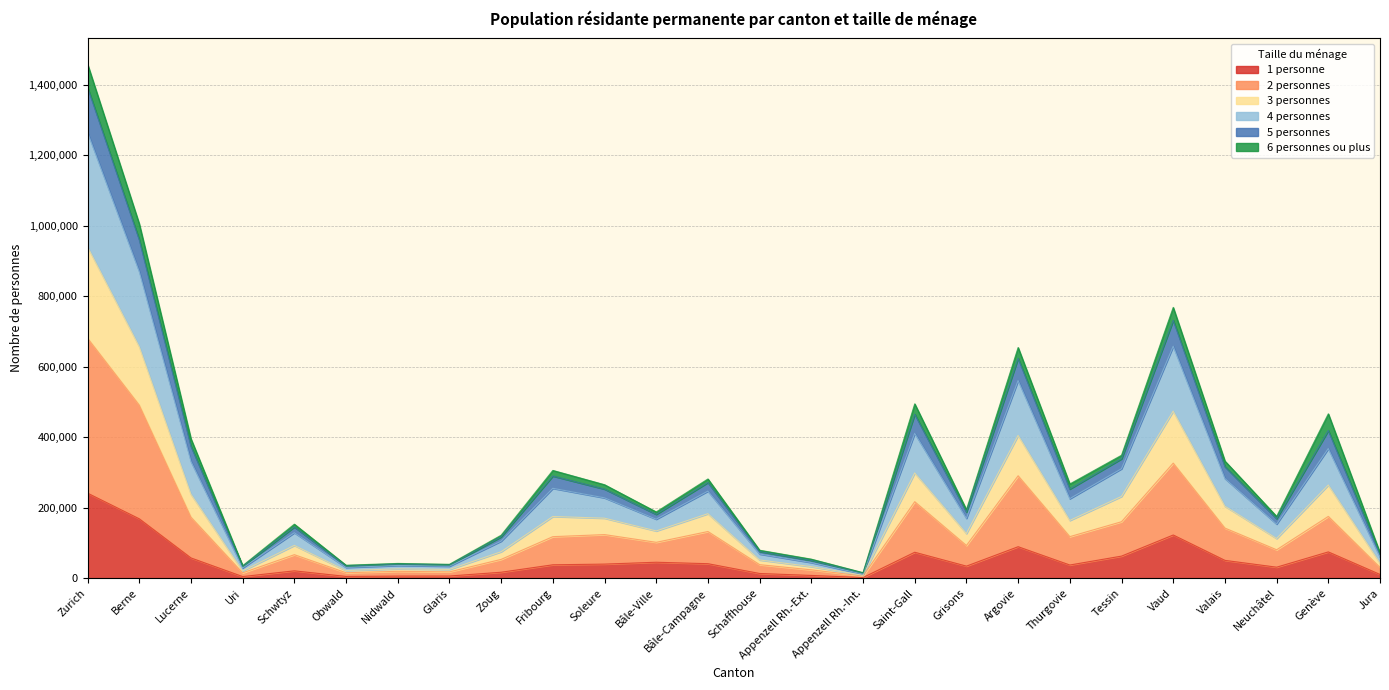

True or false: 1 personne has more than 2 points higher than both neighbors.

True